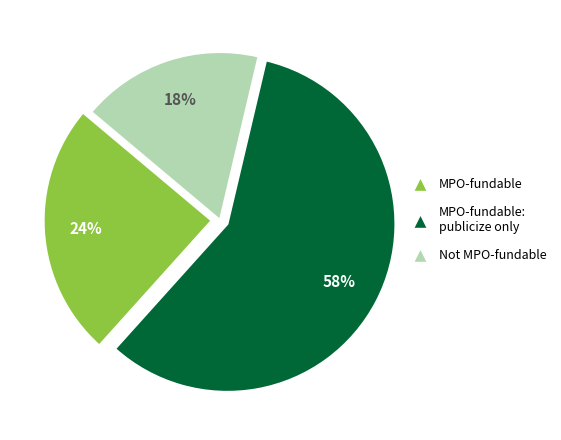

To the nearest percent, what is the average slice percentage?

33%